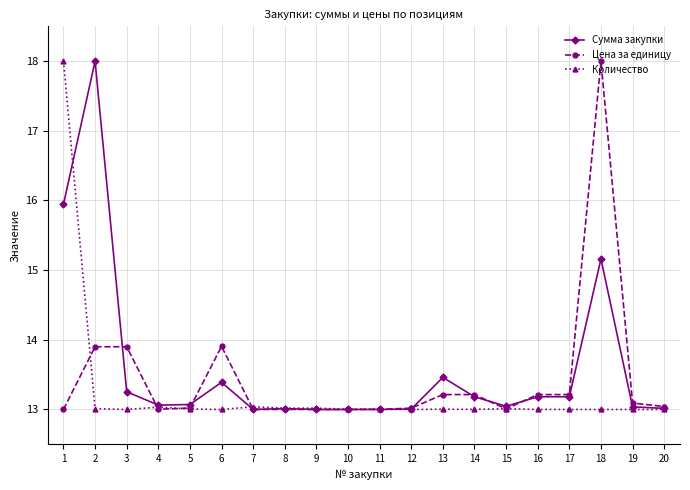

What are all the series names shown in the legend?

Сумма закупки, Цена за единицу, Количество